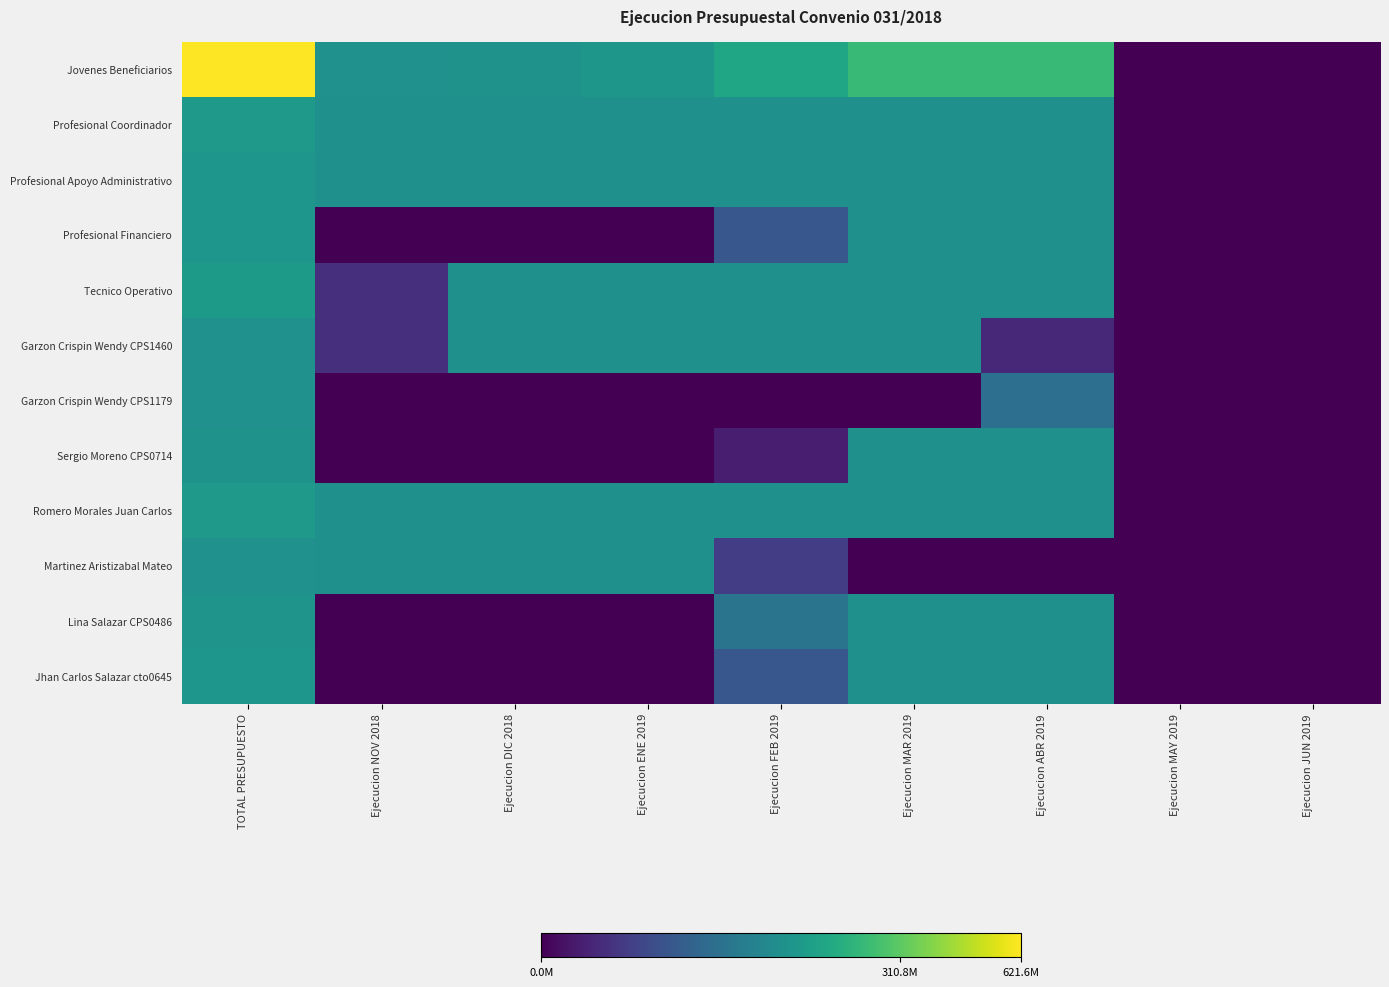

Which series has the widest spread of values?

Jovenes Beneficiarios